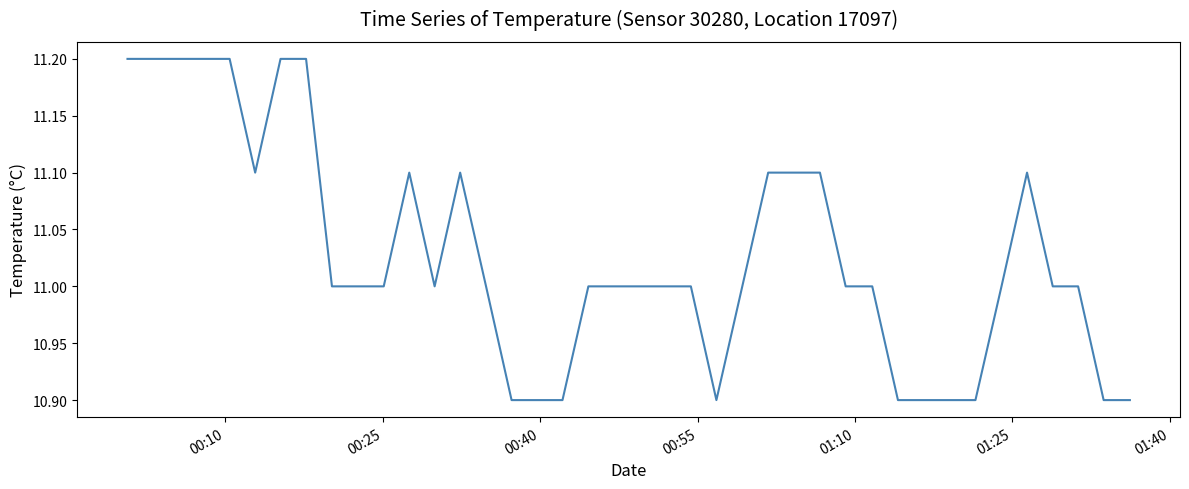

What is the minimum value shown in the chart?

10.9